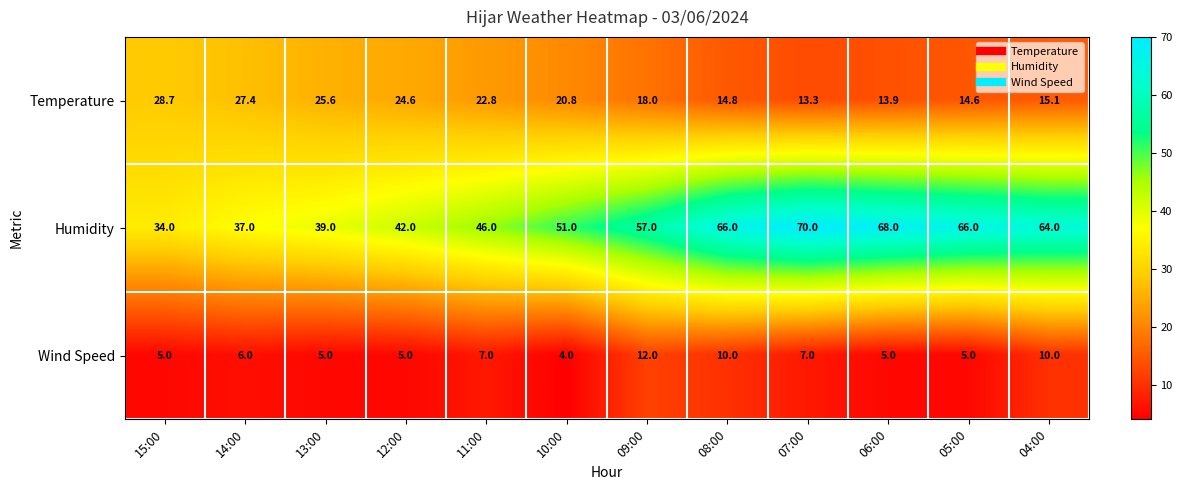

At which label does Temperature first exceed 20?

15:00